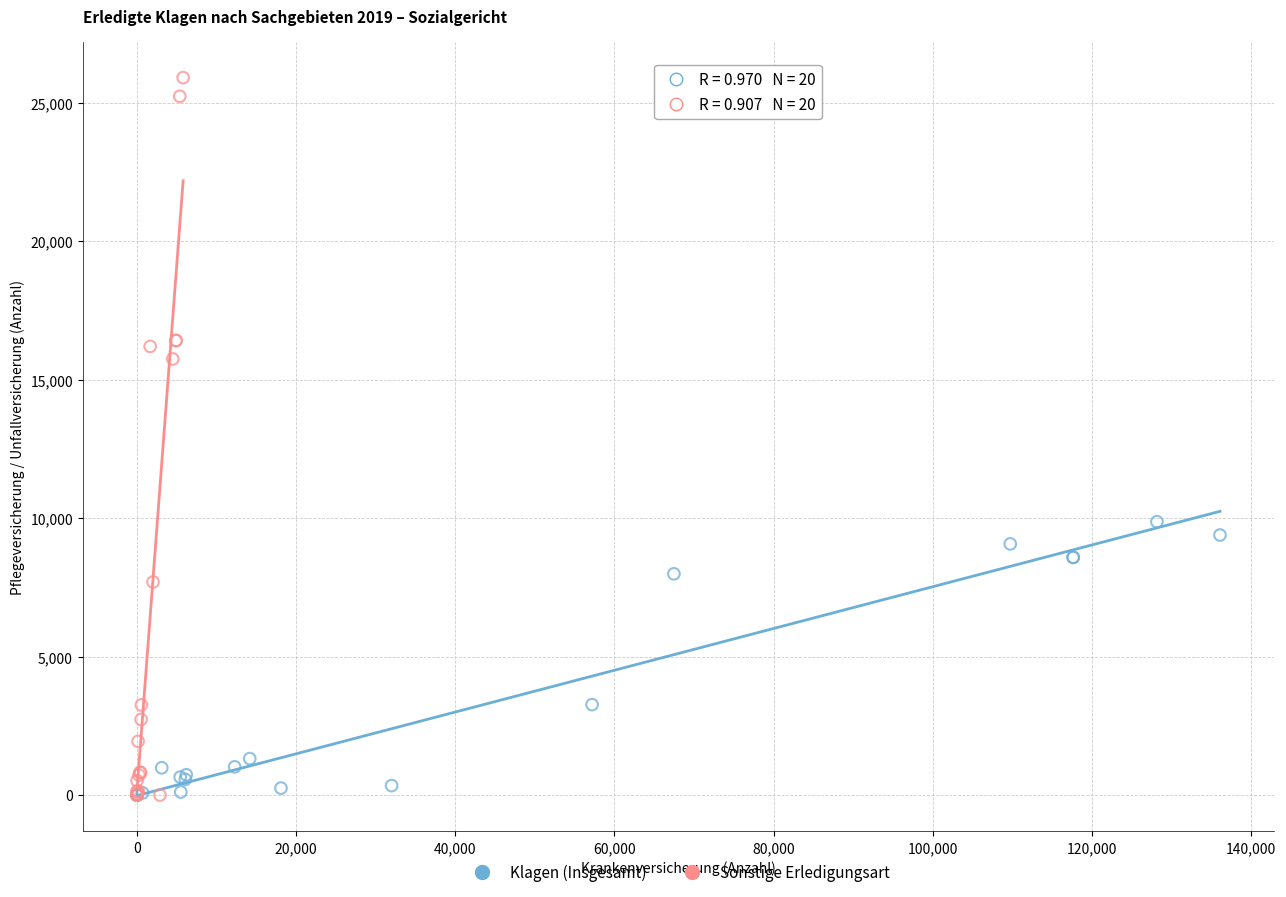

Which series has the largest Y range (max minus min)?

Sonstige Erledigungsart